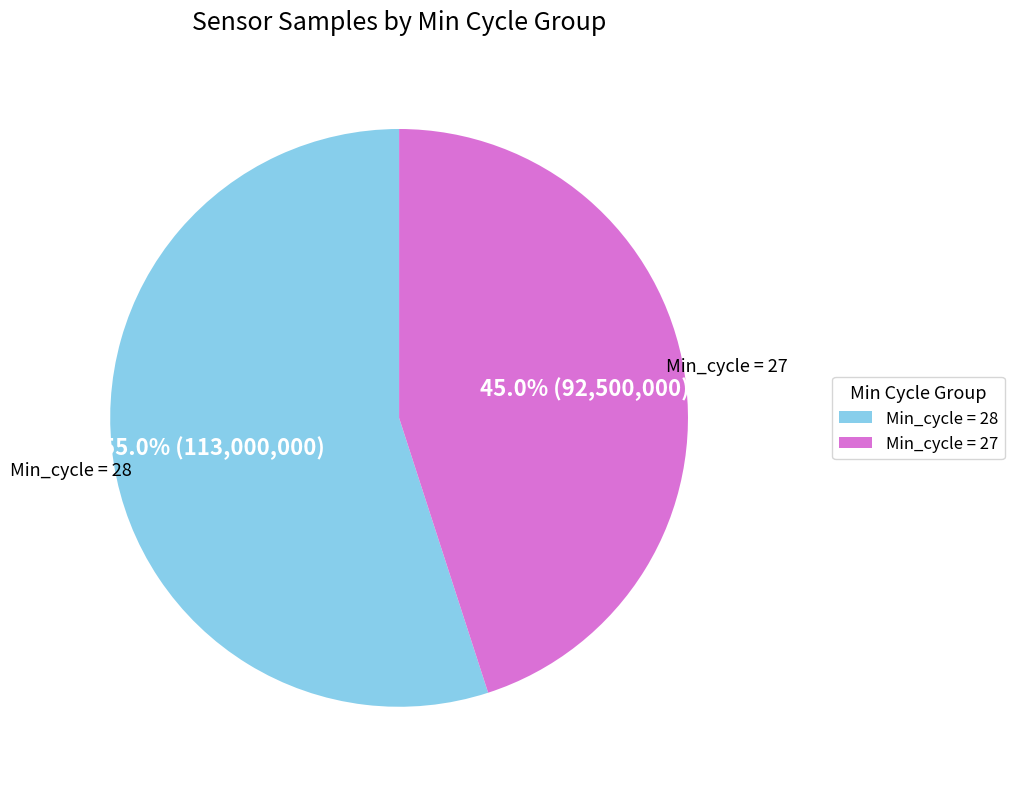

Is there any slice that represents more than half of the pie?

Yes